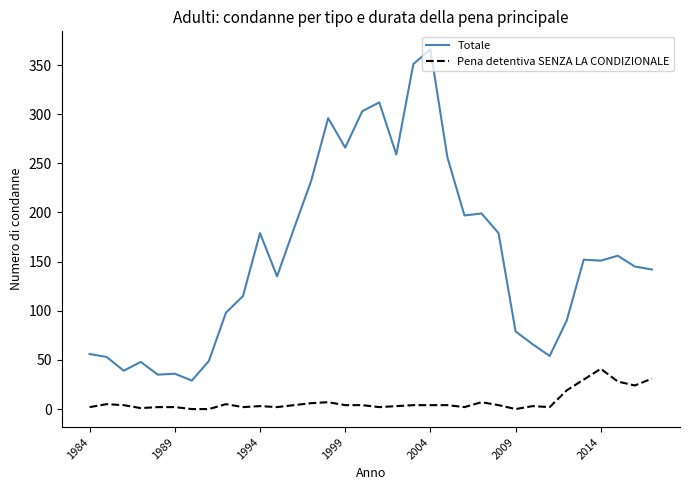

True or false: Totale and Pena detentiva SENZA LA CONDIZIONALE cross at least once.

False